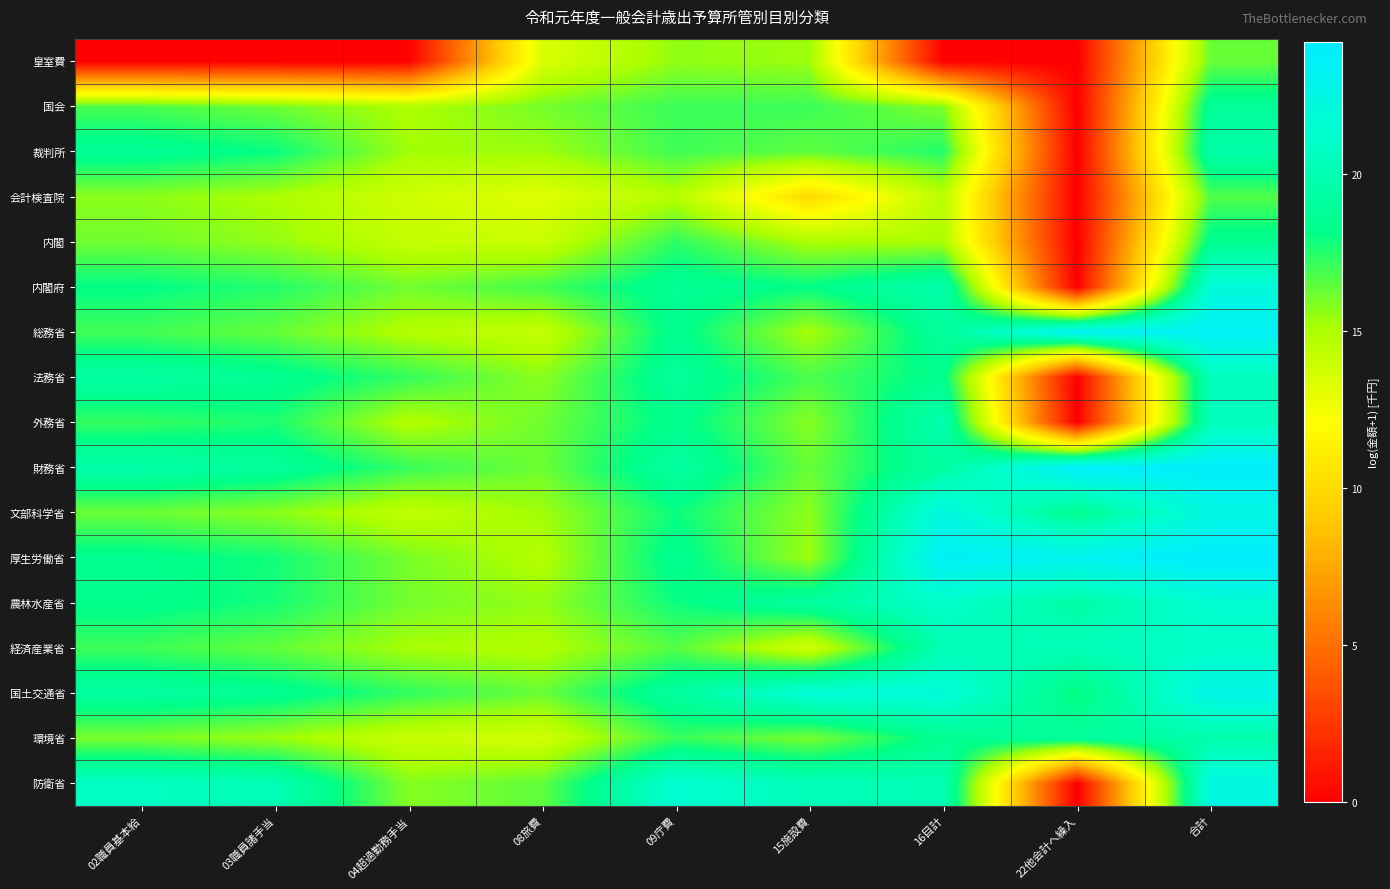

Reading left to right, list all the values displayed in this chart.

皇室費: 02職員基本給=0.0	03職員諸手当=0.0	04超過勤務手当=0.0	08旅費=13.4	09庁費=15.5	15施設費=15.4	16目計=0.0	22他会計へ繰入=0.0	合計=16.3
国会: 02職員基本給=16.8	03職員諸手当=16.2	04超過勤務手当=14.9	08旅費=16.1	09庁費=17.1	15施設費=17.1	16目計=15.9	22他会計へ繰入=0.0	合計=18.8
裁判所: 02職員基本給=18.7	03職員諸手当=18.0	04超過勤務手当=15.3	08旅費=15.3	09庁費=17.0	15施設費=16.5	16目計=17.5	22他会計へ繰入=0.0	合計=19.6
会計検査院: 02職員基本給=15.6	03職員諸手当=15.0	04超過勤務手当=13.8	08旅費=13.2	09庁費=14.7	15施設費=9.9	16目計=14.5	22他会計へ繰入=0.0	合計=16.7
内閣: 02職員基本給=16.2	03職員諸手当=15.5	04超過勤務手当=14.2	08旅費=14.1	09庁費=17.3	15施設費=15.0	16目計=15.1	22他会計へ繰入=0.0	合計=18.5
内閣府: 02職員基本給=18.1	03職員諸手当=17.5	04超過勤務手当=16.1	08旅費=16.9	09庁費=18.7	15施設費=18.1	16目計=19.8	22他会計へ繰入=0.0	合計=21.9
総務省: 02職員基本給=17.0	03職員諸手当=16.3	04超過勤務手当=14.8	08旅費=14.2	09庁費=18.5	15施設費=15.1	16目計=19.0	22他会計へ繰入=23.5	合計=23.5
法務省: 02職員基本給=19.3	03職員諸手当=18.6	04超過勤務手当=17.2	08旅費=15.7	09庁費=18.9	15施設費=16.8	16目計=18.4	22他会計へ繰入=0.0	合計=20.5
外務省: 02職員基本給=17.2	03職員諸手当=17.6	04超過勤務手当=14.8	08旅費=16.2	09庁費=18.4	15施設費=15.8	16目計=20.0	22他会計へ繰入=0.0	合計=20.4
財務省: 02職員基本給=19.6	03職員諸手当=18.9	04超過勤務手当=17.2	08旅費=16.2	09庁費=19.3	15施設費=16.3	16目計=19.3	22他会計へ繰入=23.9	合計=24.0
文部科学省: 02職員基本給=16.2	03職員諸手当=15.7	04超過勤務手当=14.3	08旅費=15.3	09庁費=18.0	15施設費=15.6	16目計=22.4	22他会計へ繰入=18.5	合計=22.4
厚生労働省: 02職員基本給=18.4	03職員諸手当=17.8	04超過勤務手当=16.0	08旅費=14.8	09庁費=18.6	15施設費=15.3	16目計=23.7	22他会計へ繰入=23.2	合計=24.2
農林水産省: 02職員基本給=18.4	03職員諸手当=17.7	04超過勤務手当=16.1	08旅費=15.5	09庁費=17.9	15施設費=19.2	16目計=21.1	22他会計へ繰入=19.4	合計=21.5
経済産業省: 02職員基本給=17.0	03職員諸手当=16.4	04超過勤務手当=15.1	08旅費=14.9	09庁費=16.6	15施設費=13.8	16目計=20.1	22他会計へ繰入=20.3	合計=21.0
国土交通省: 02職員基本給=19.2	03職員諸手当=18.6	04超過勤務手当=17.3	08旅費=16.3	09庁費=19.1	15施設費=21.8	16目計=21.9	22他会計へ繰入=18.0	合計=22.7
環境省: 02職員基本給=16.0	03職員諸手当=15.4	04超過勤務手当=14.1	08旅費=13.7	09庁費=17.1	15施設費=16.0	16目計=18.5	22他会計へ繰入=19.0	合計=19.7
防衛省: 02職員基本給=20.8	03職員諸手当=20.1	04超過勤務手当=15.8	08旅費=16.4	09庁費=21.5	15施設費=20.3	16目計=20.1	22他会計へ繰入=0.0	合計=22.4